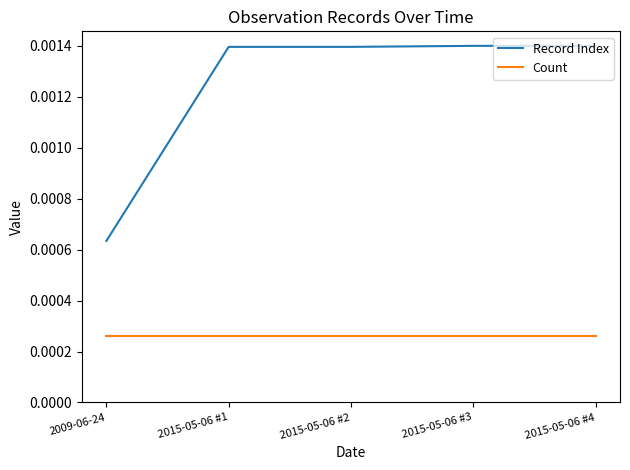

Which series has the largest total across all categories?

Record Index